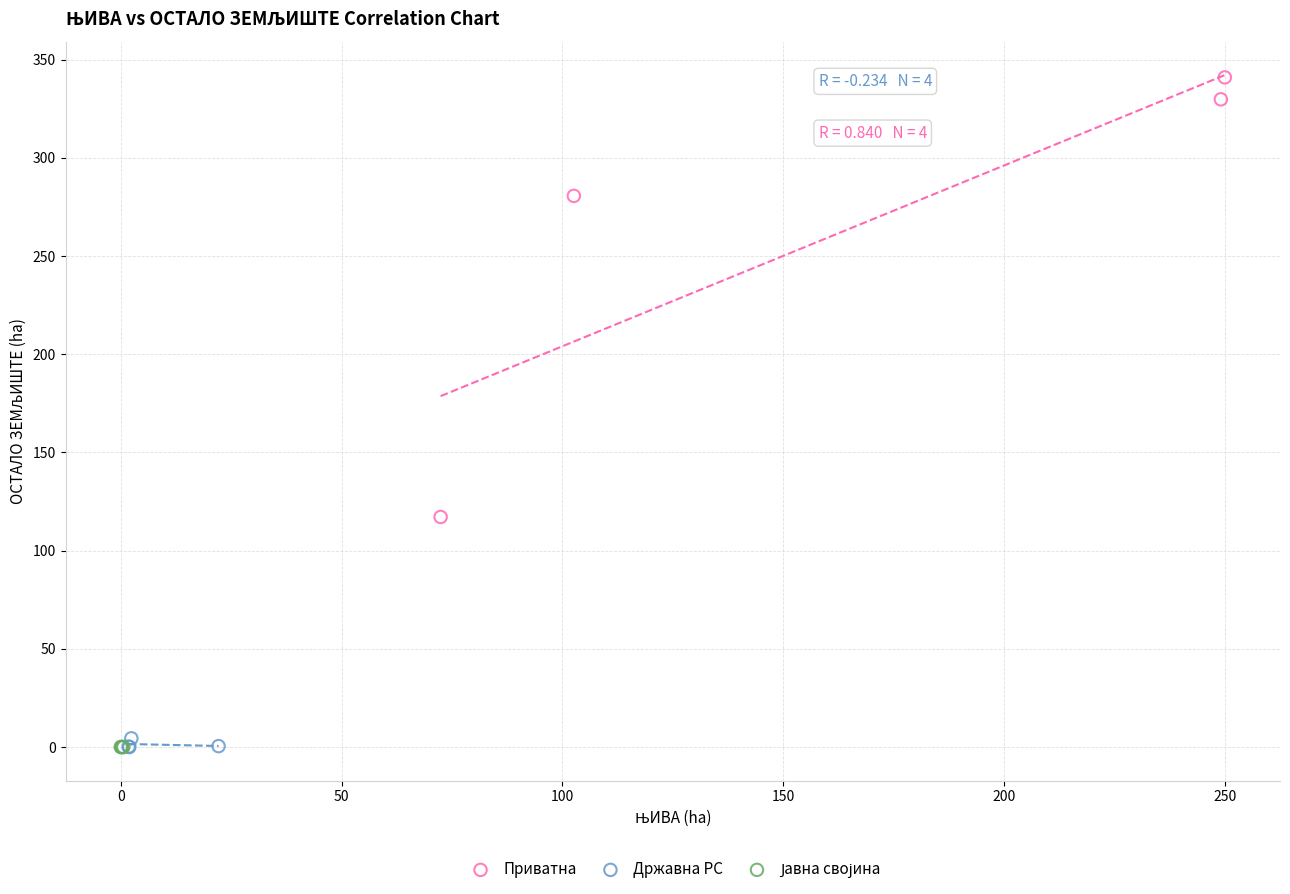

Which series reaches the maximum Y coordinate?

Приватна